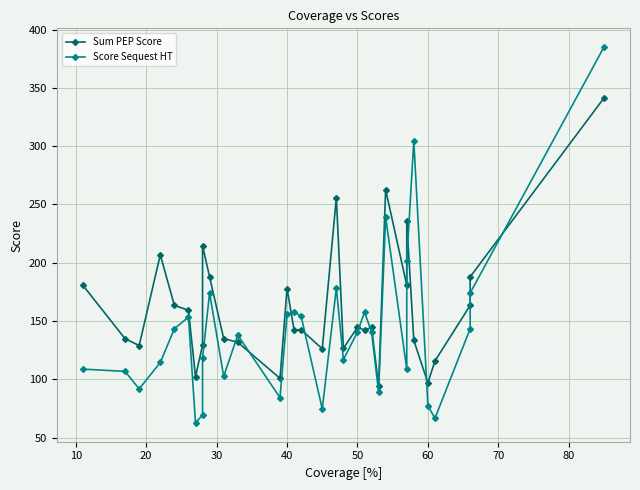

True or false: Sum PEP Score has more than 0 interior local peaks.

True